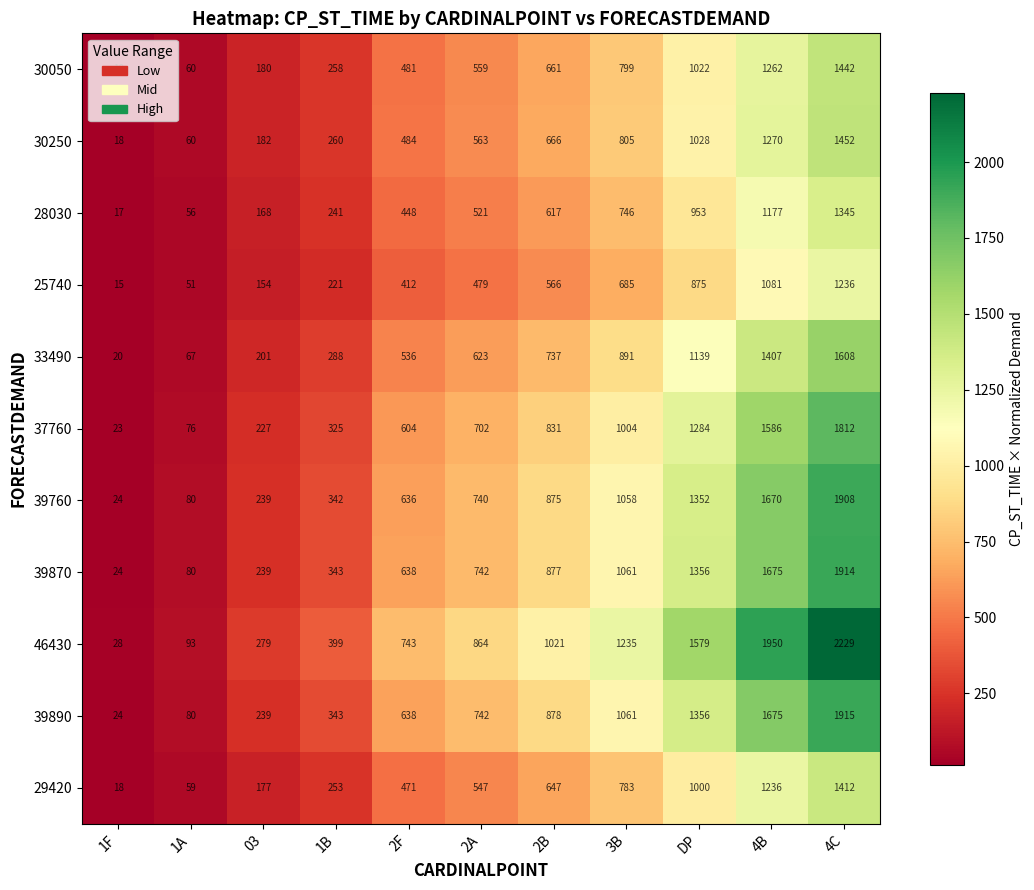

What is the difference between the second highest and second lowest values in the 46430 series?

1857